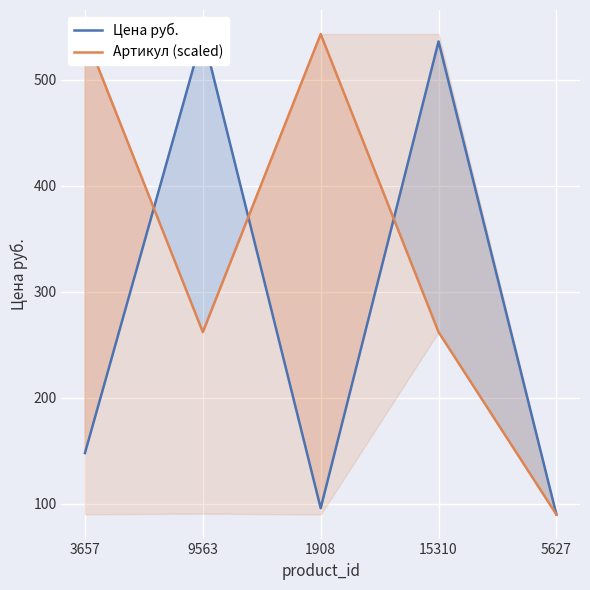

What is the highest value of the Артикул (scaled) series?

543.0